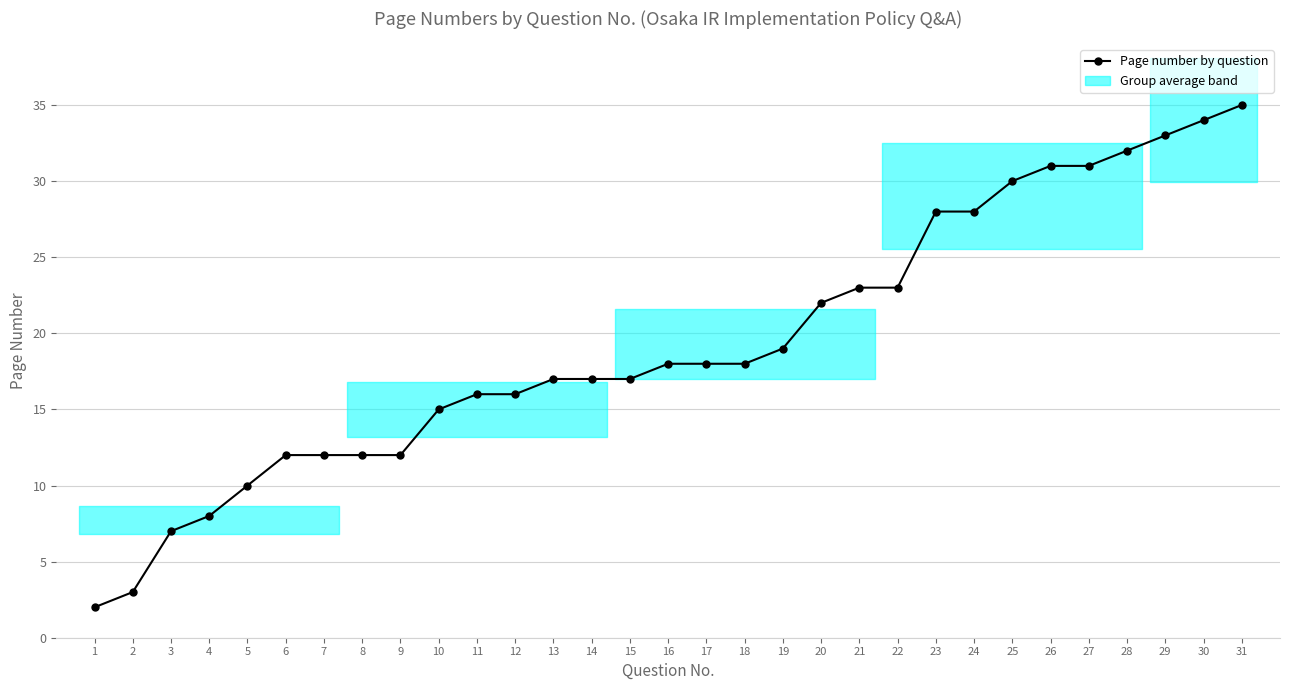

How many lines are shown in the chart?

1